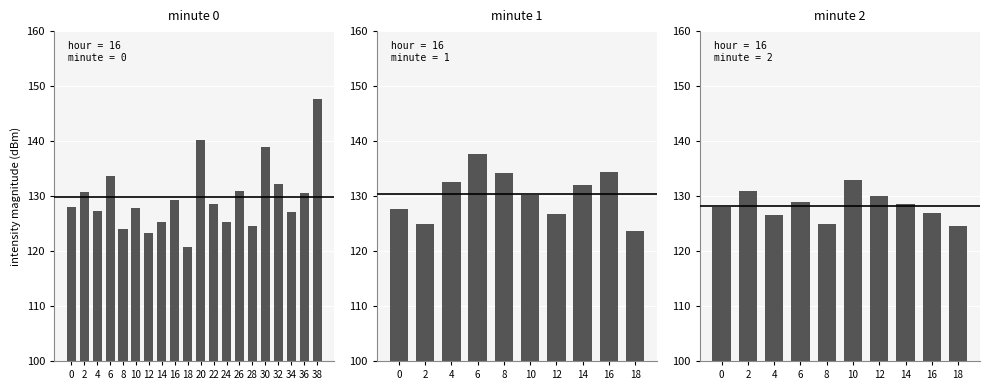

Is it true that the value at 18 is 81.7?

False